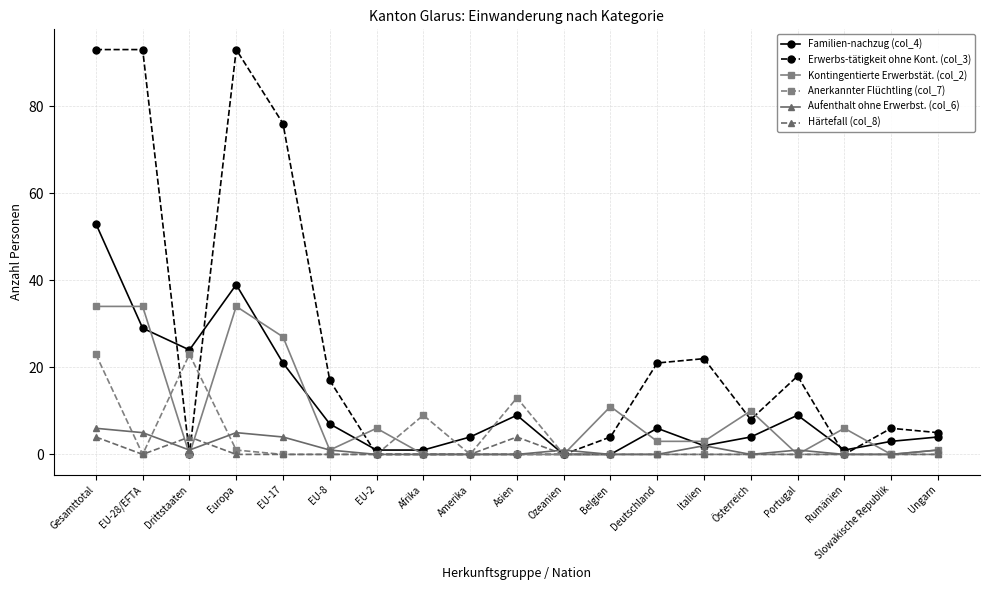

At which category does Familien-nachzug (col_4) reach its first local valley?

Drittstaaten